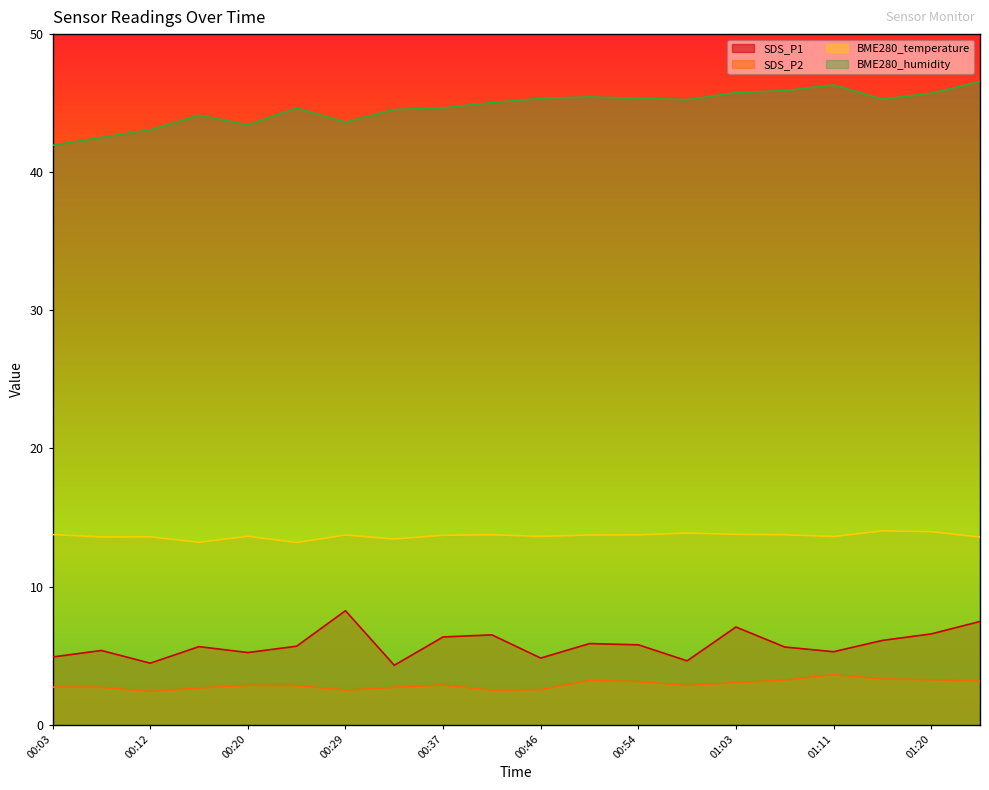

In SDS_P1, how many points are higher than both neighbors (excluding endpoints)?

6